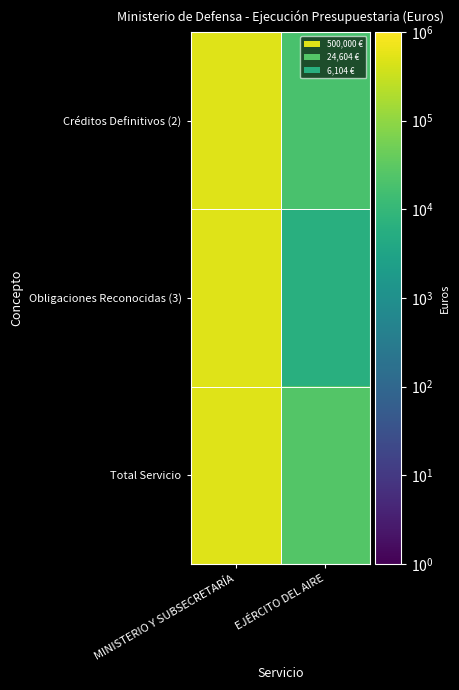

At which category does the chart reach its minimum across all series?

EJÉRCITO DEL AIRE